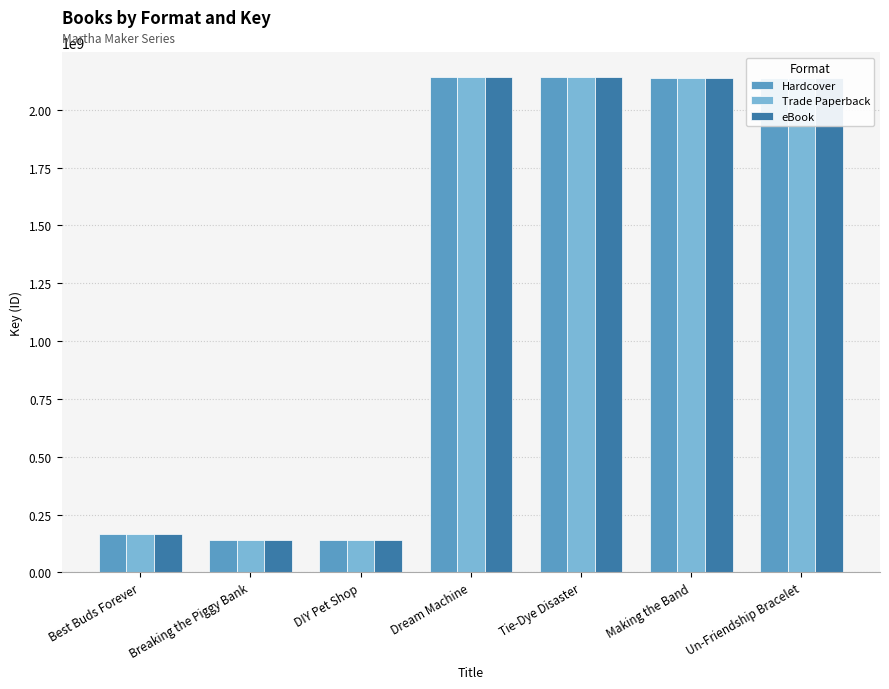

What is the average value of the Trade Paperback series?

1287036691